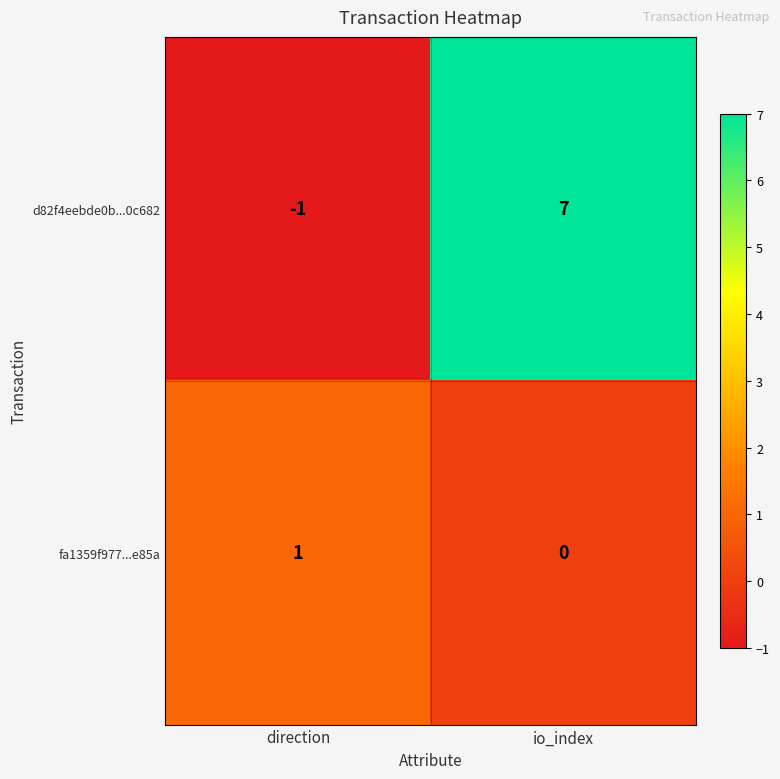

At which category is the sum across all series the highest?

io_index